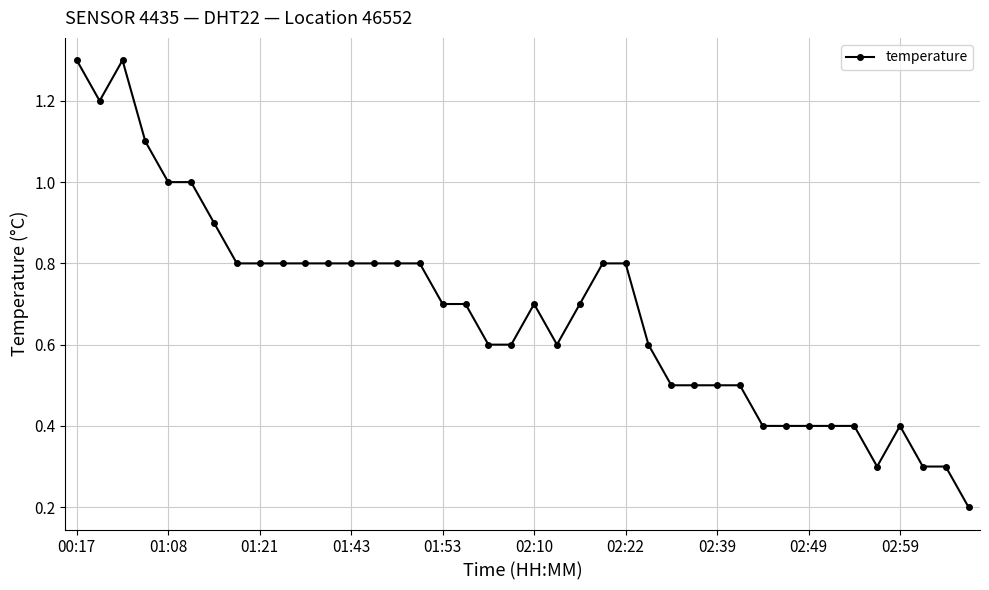

True or false: there are more than 2 points higher than both neighbors.

True